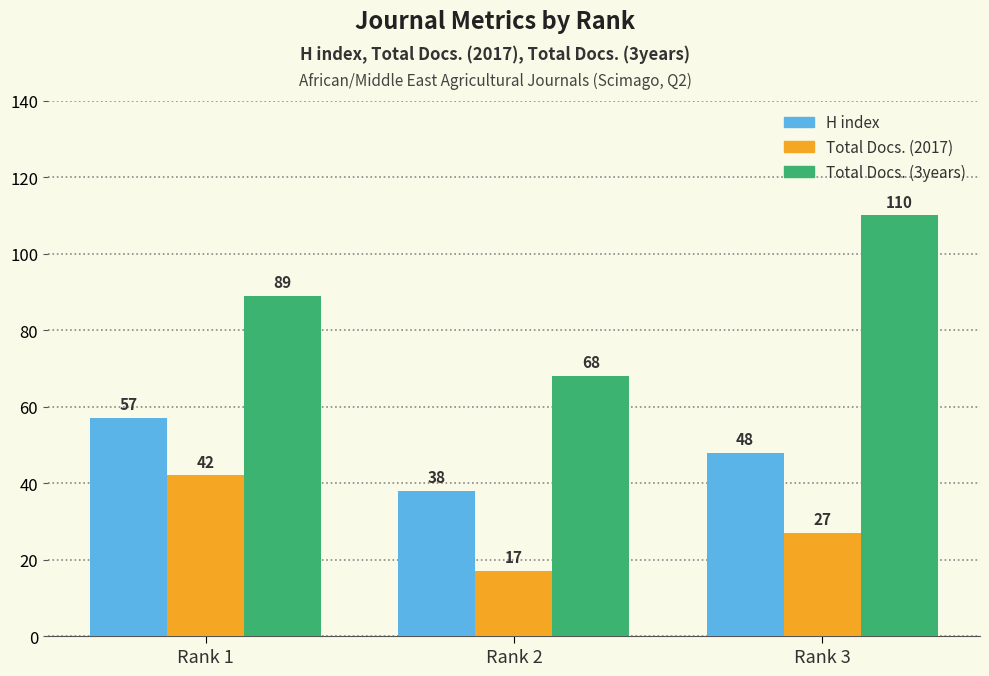

How many bars are there in total?

9